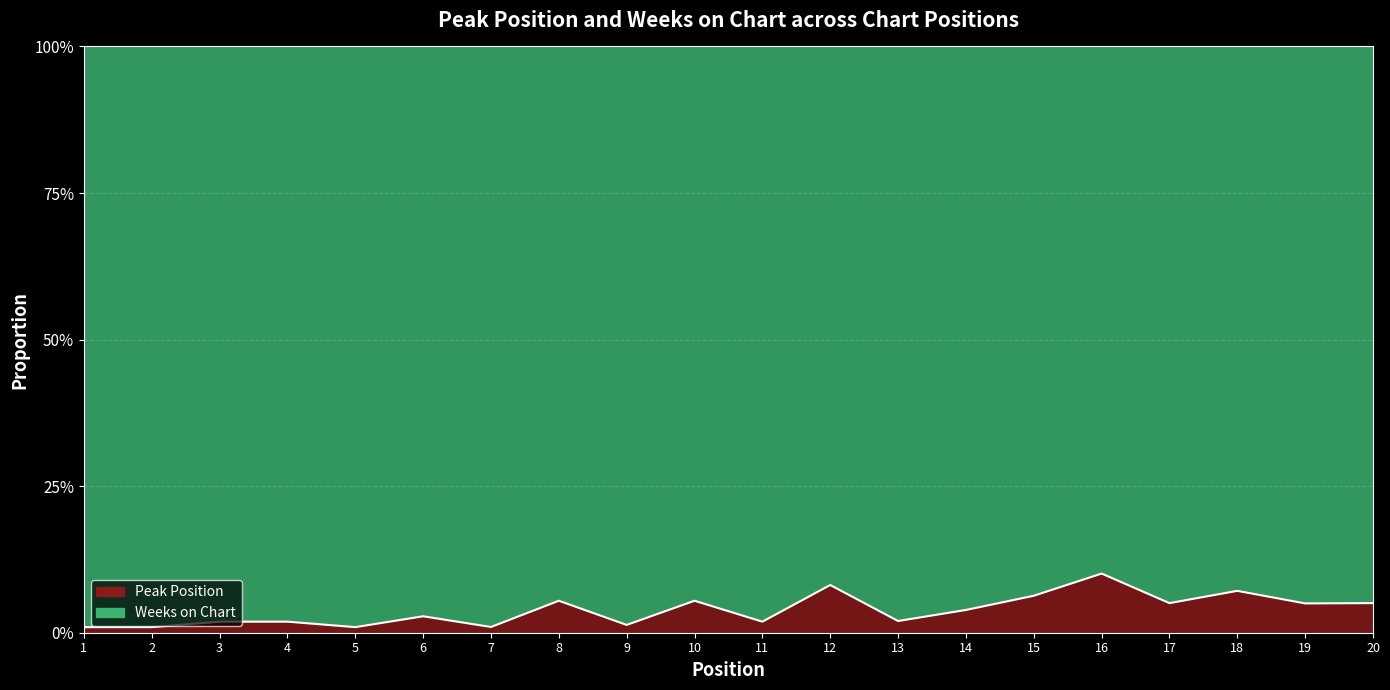

Which category has the lowest value across all series?

1